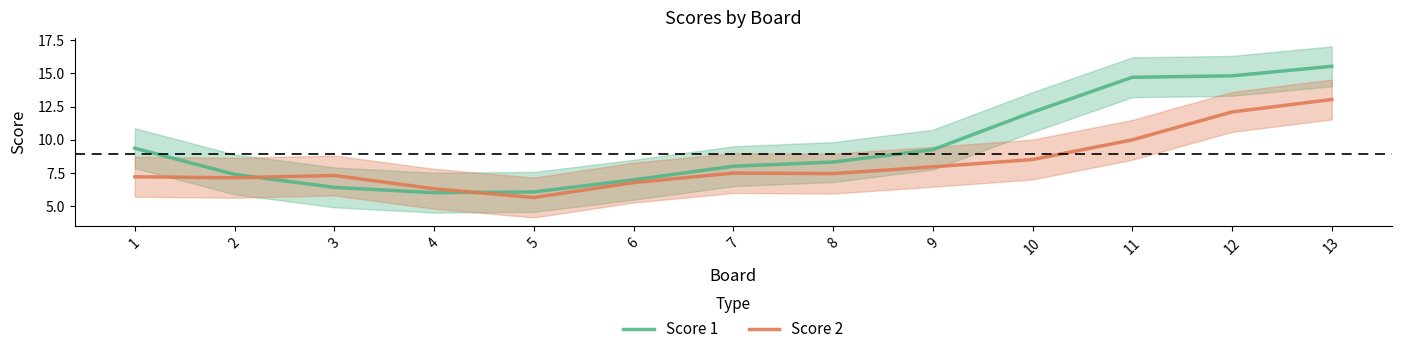

What is the greatest value displayed?

15.5